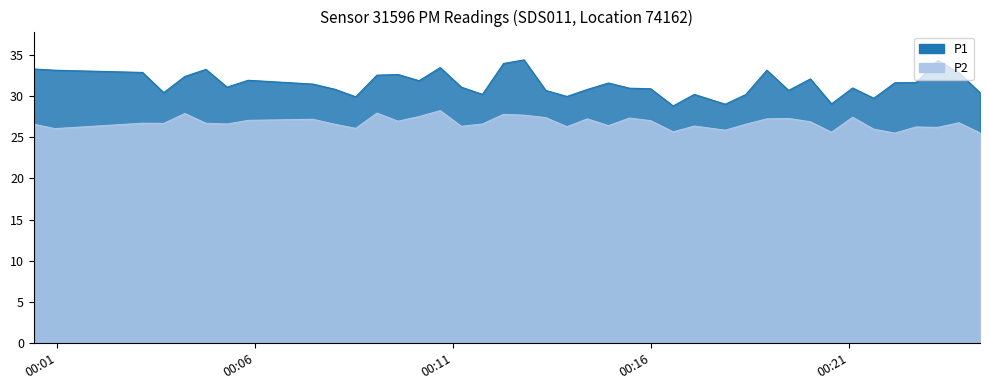

At how many categories does at least one series exceed 30?

34